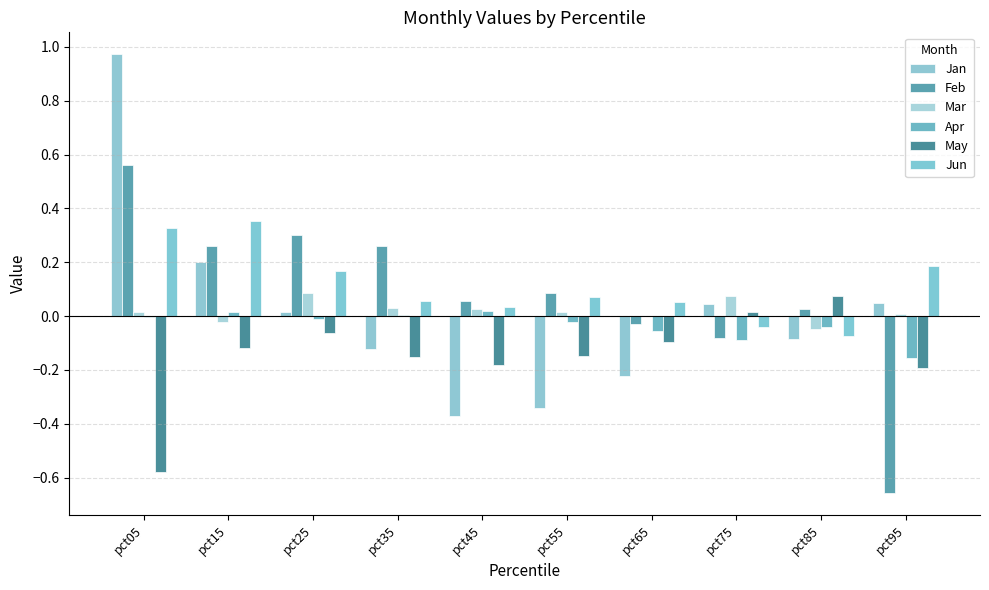

How many groups of bars are there?

10